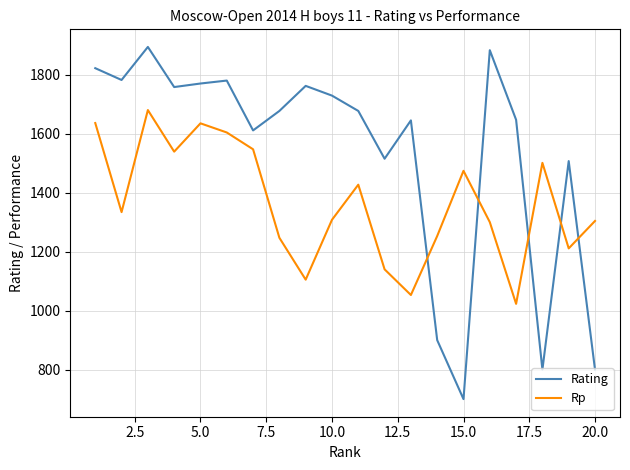

How many interior local peaks does the Rp series have?

5